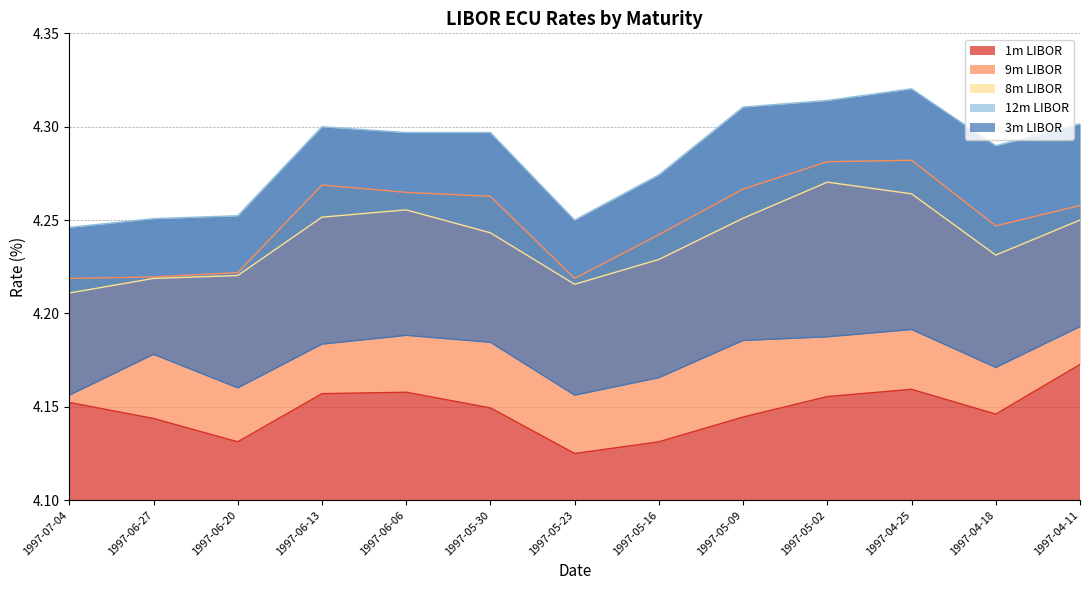

What is the label of the 6th point from the left?

1997-05-30